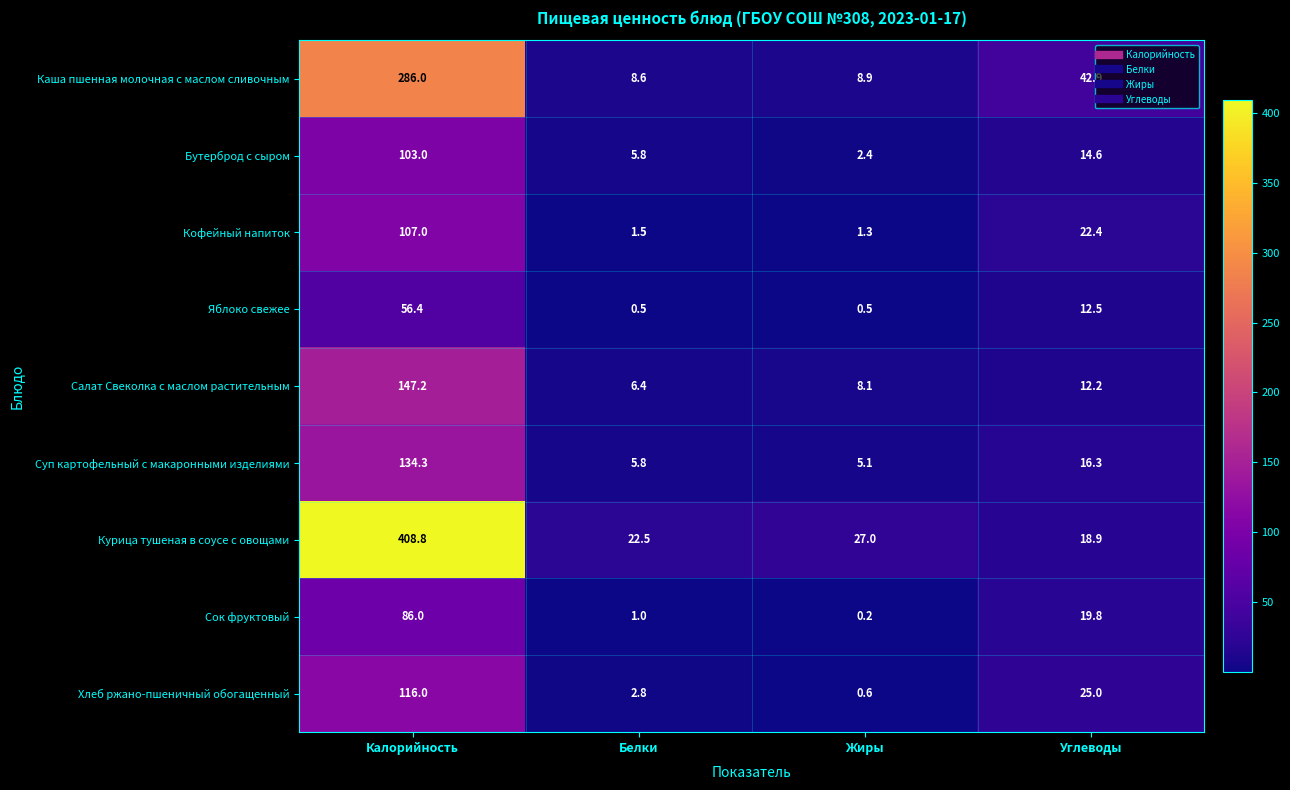

What is the difference between the second highest and second lowest values in the Кофейный напиток series?

20.9